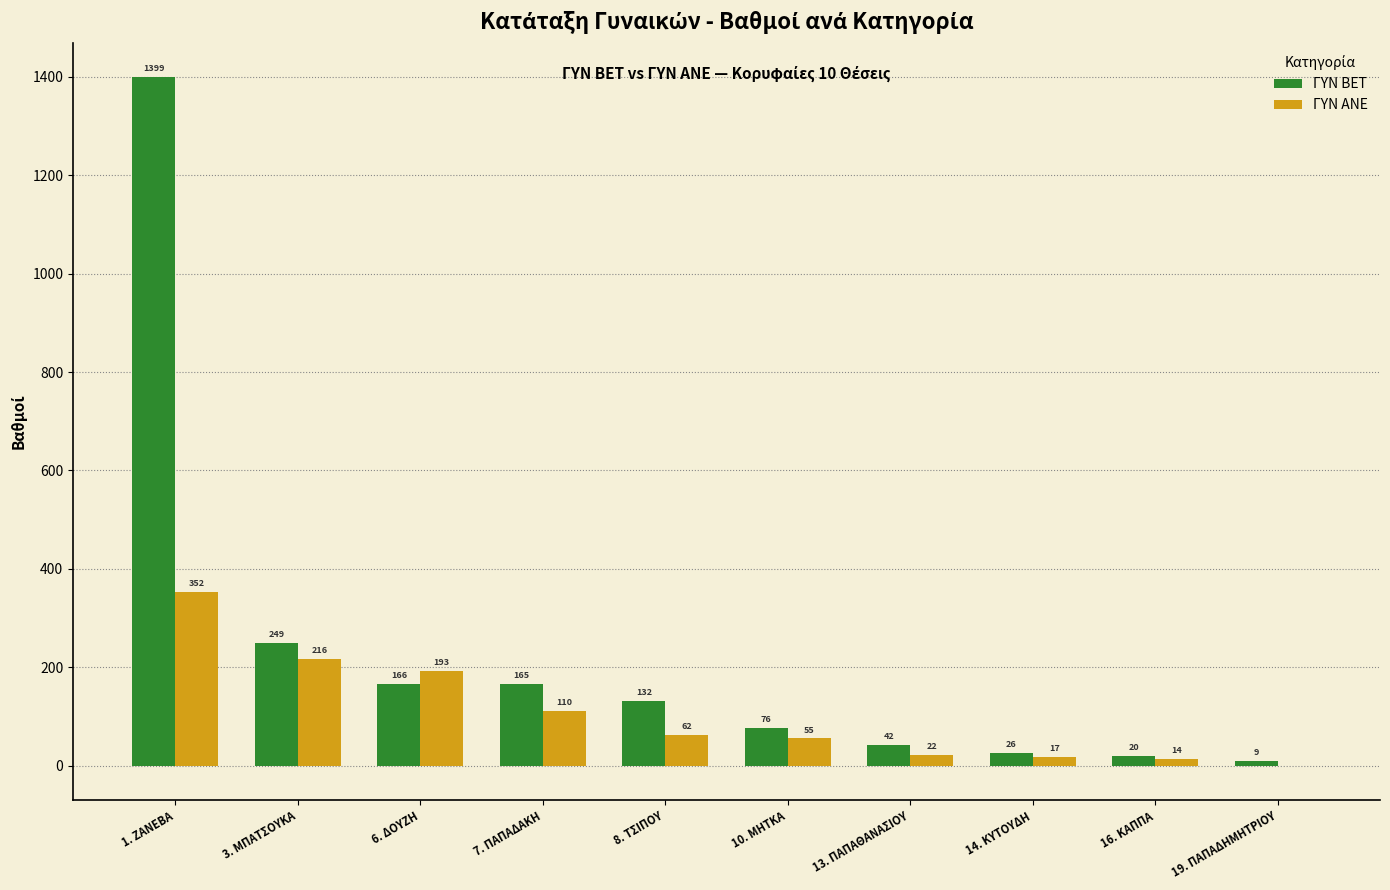

The ΓΥΝ ΑΝΕ series shows 142.8 at 1. ZANEBA. True or false?

False